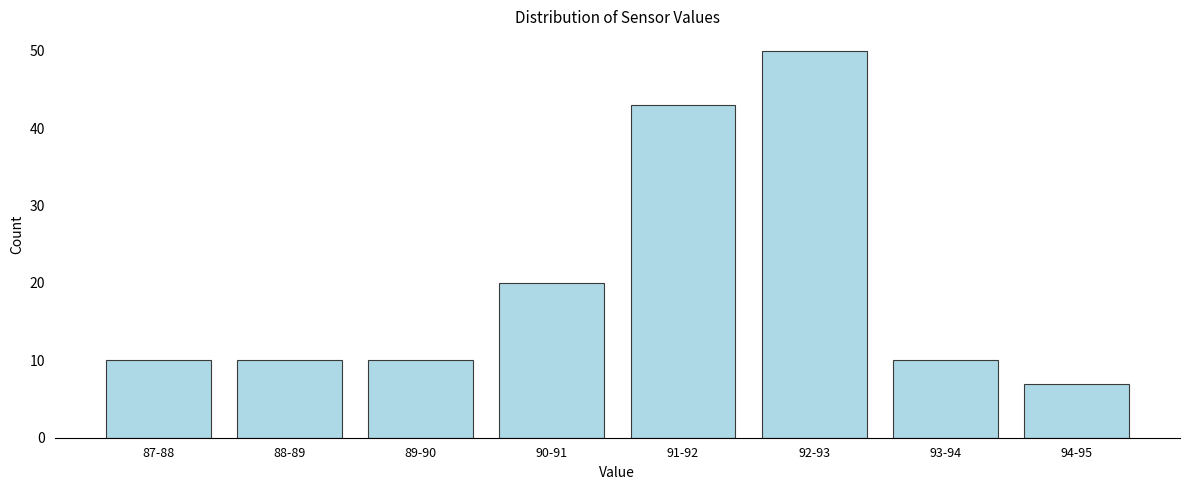

Reading left to right, list all the values displayed in this chart.

10	10	10	20	43	50	10	7